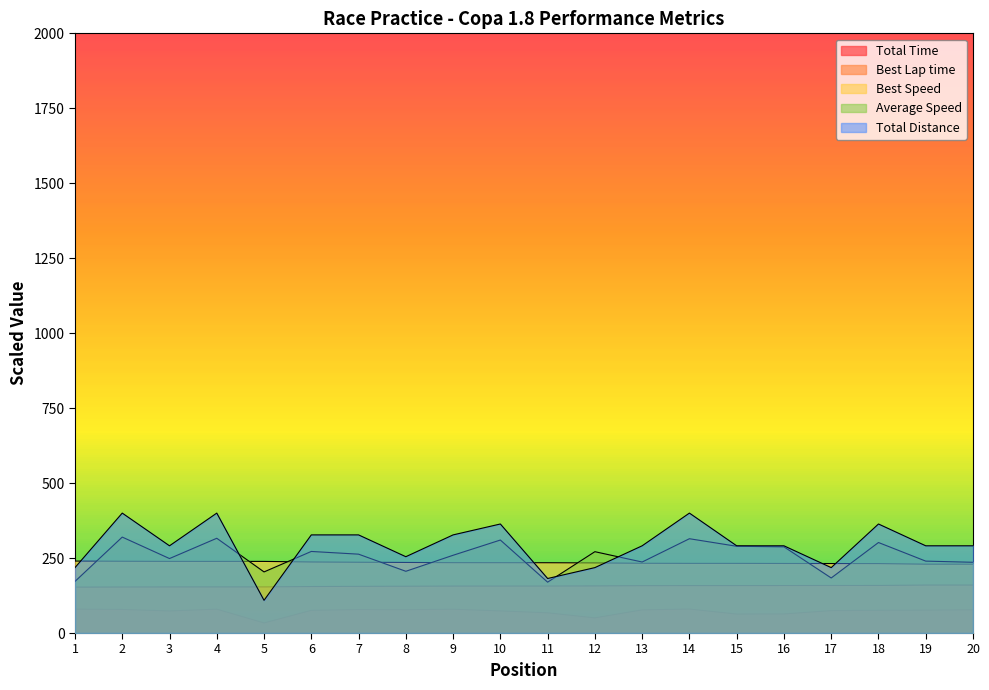

True or false: Total Time has a value of 76.3 at 19.

True